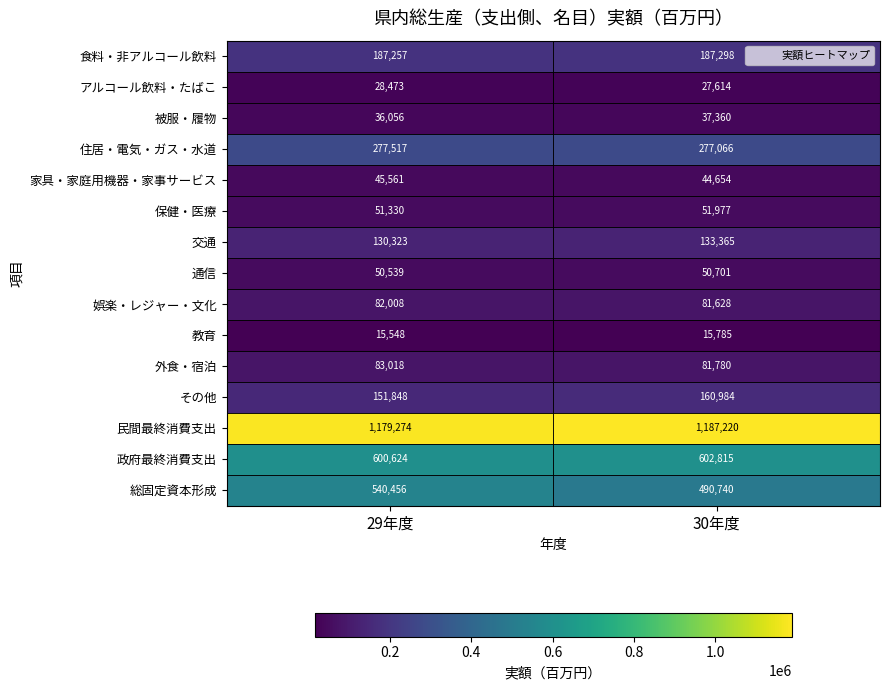

How many data points does each series have?

2